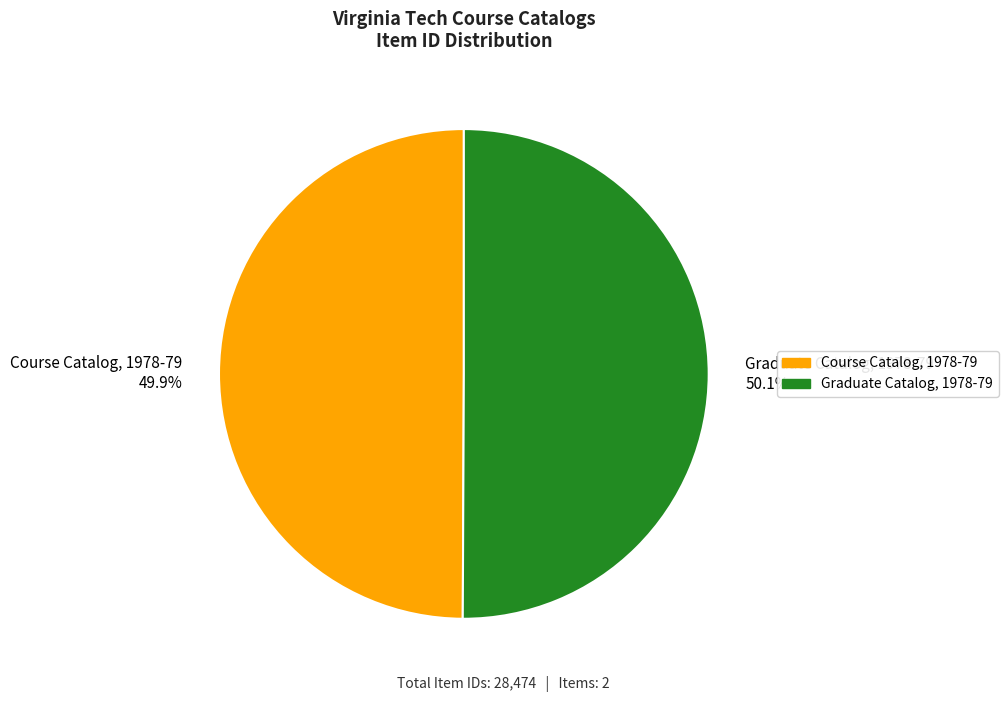

Is there any slice that represents more than half of the pie?

Yes